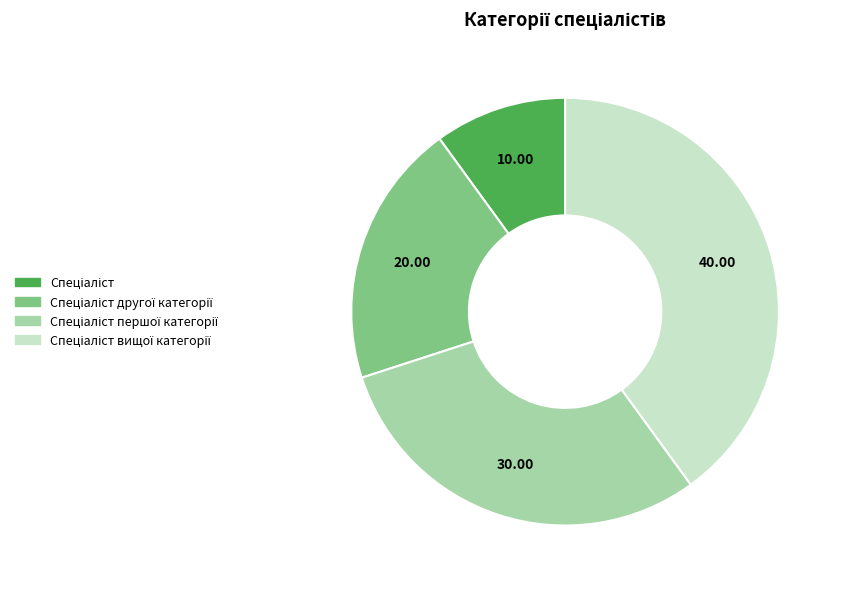

Is there a majority slice in this chart?

No